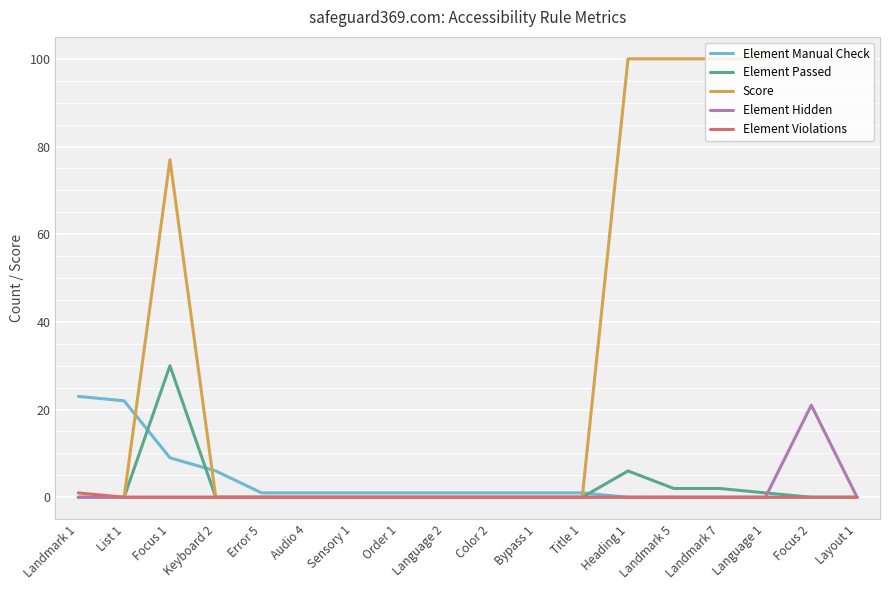

Where is the first local maximum for Element Hidden?

Focus 2